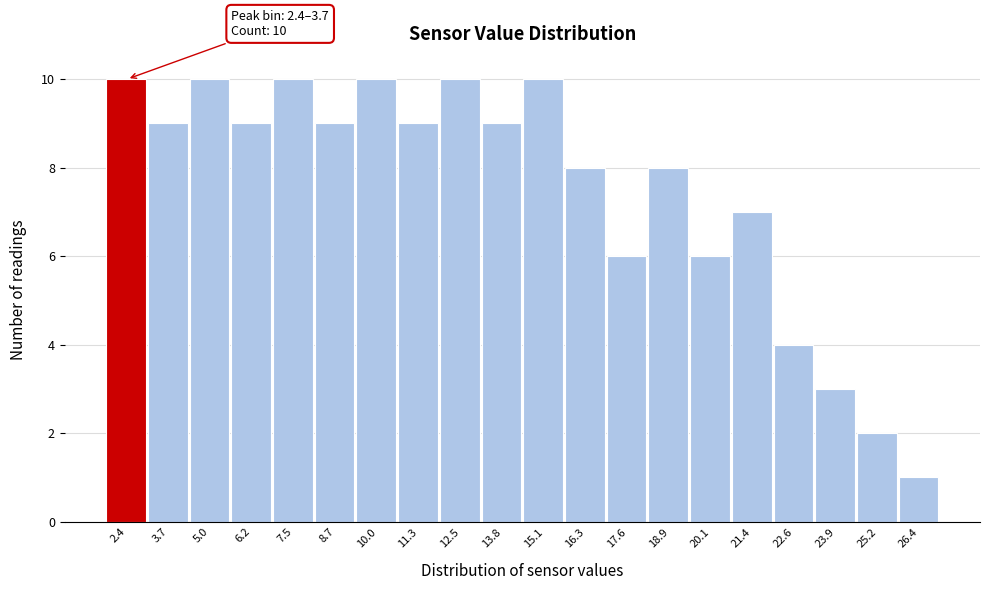

Reading right to left, transcribe all the data shown in this chart.

26.4=1	25.2=2	23.9=3	22.6=4	21.4=7	20.1=6	18.9=8	17.6=6	16.3=8	15.1=10	13.8=9	12.5=10	11.3=9	10.0=10	8.7=9	7.5=10	6.2=9	5.0=10	3.7=9	2.4=10